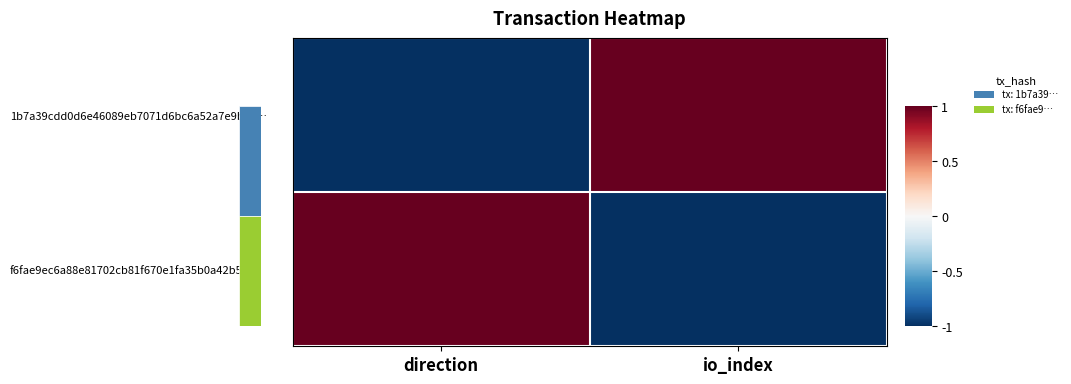

How many negative values does the f6fae9ec6a88e81702cb81f670e1fa35b0a42b5… series have?

1